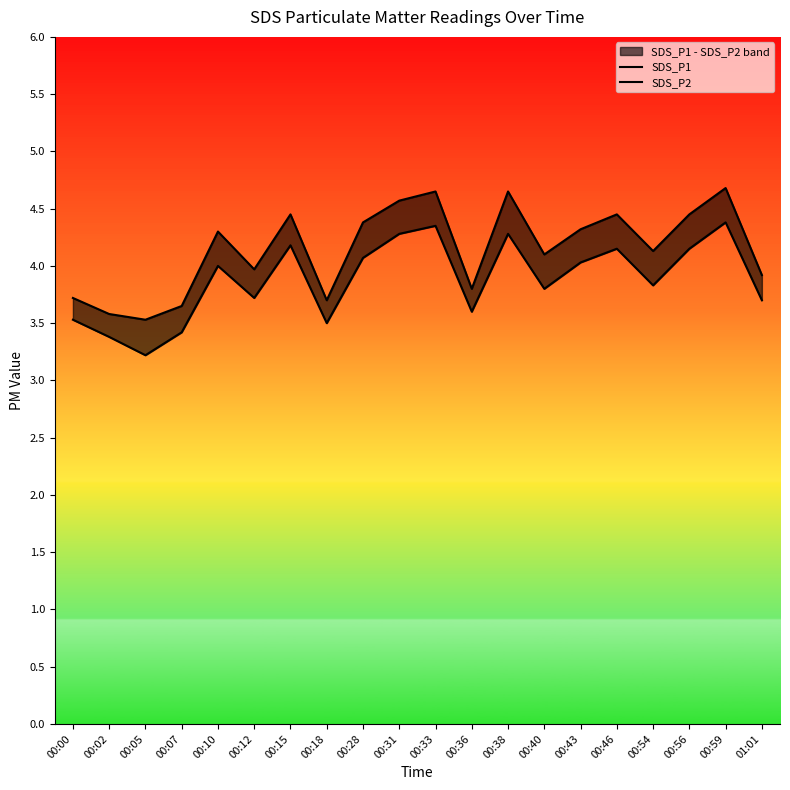

True or false: SDS_P1 and SDS_P2 cross at least once.

False